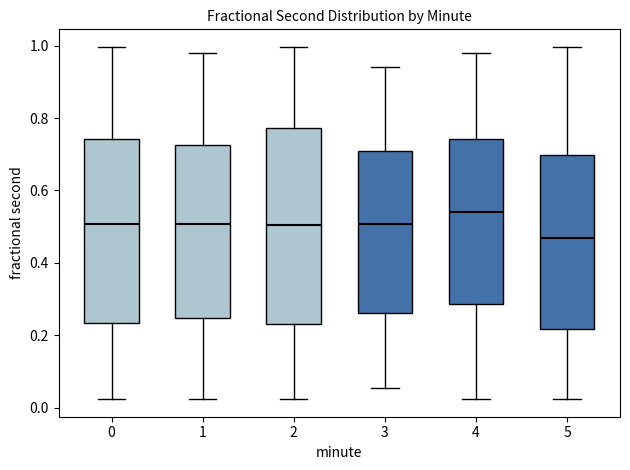

Where is the upper edge of the box at x = 1 on the y-axis? The values are not printed on the chart, so give them approximately, as read against the axis.

0.72